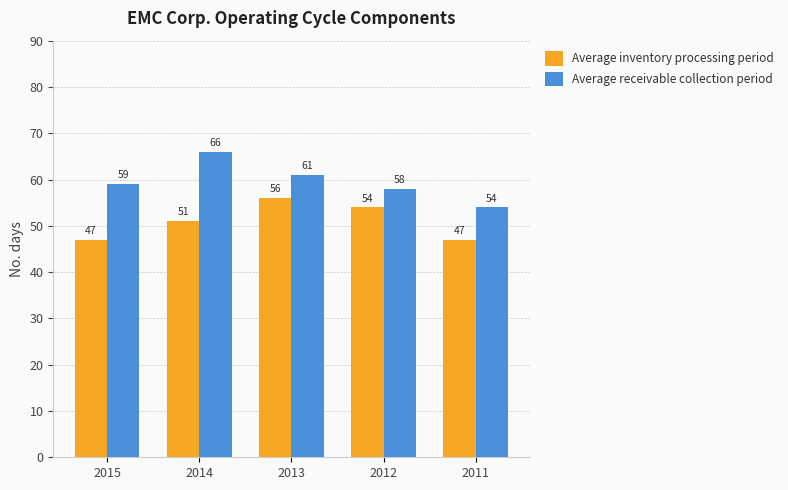

At which label is Average receivable collection period closest to 60?

2015